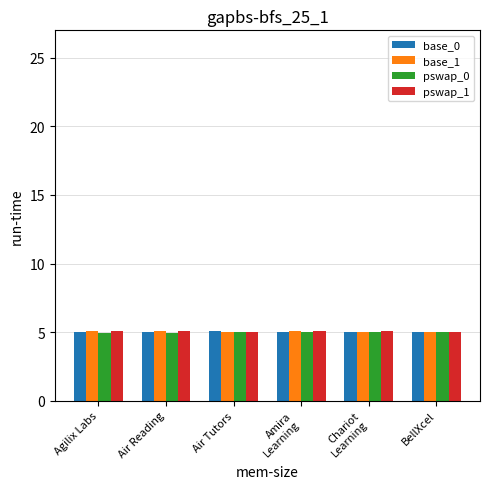

What is the greatest value displayed?

5.1